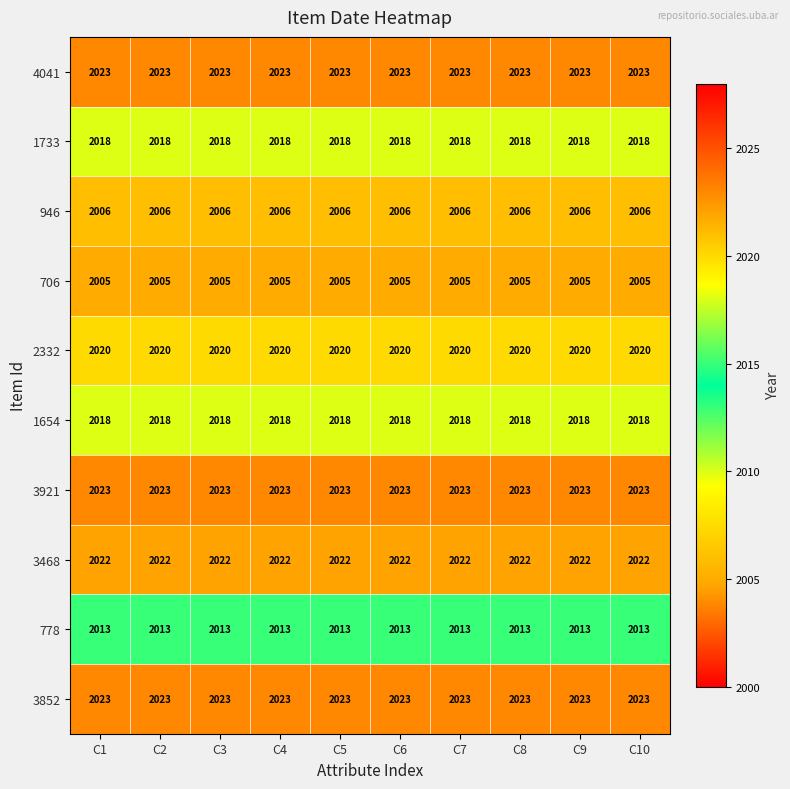

True or false: 778 has a value of 1276 at C4.

False